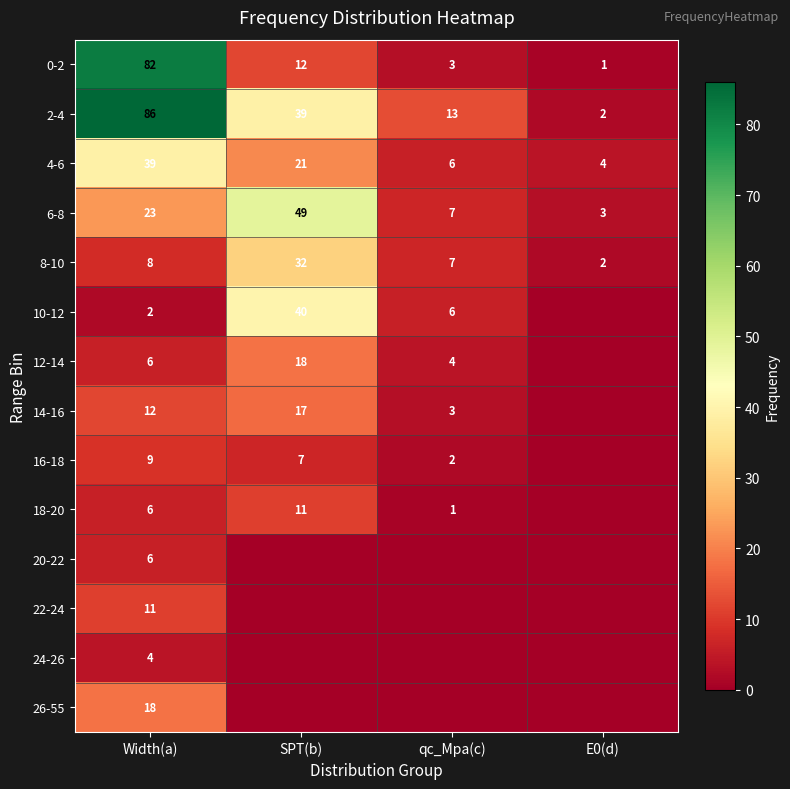

What is the total value across all series at Width(a)?

312